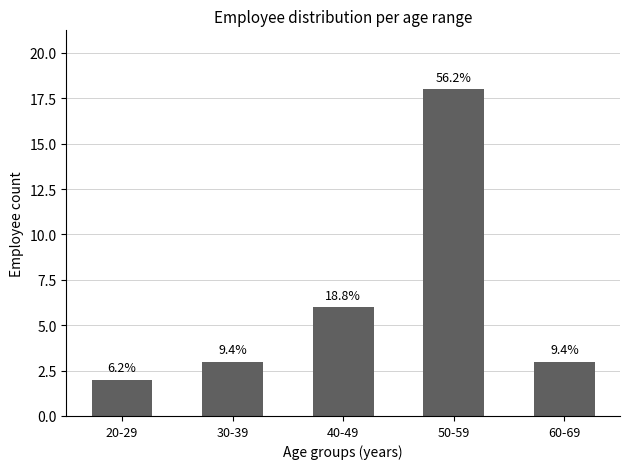

What is the maximum value shown in the chart?

18